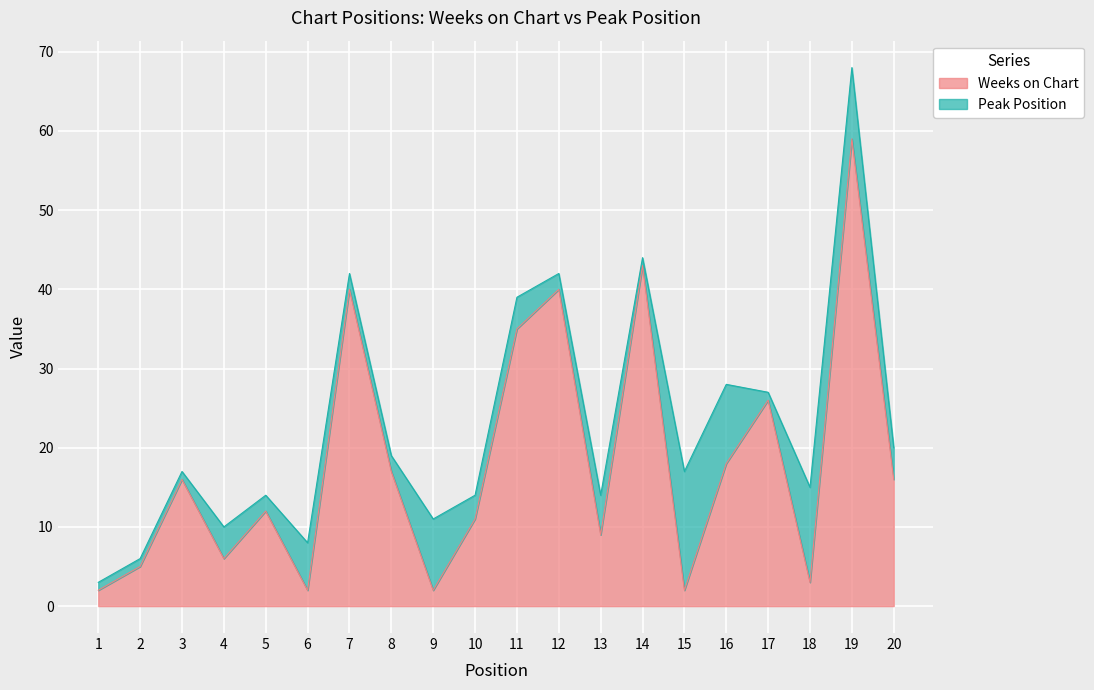

List the labels in order of value, smallest first.

1, 6, 9, 15, 18, 2, 4, 13, 10, 5, 3, 20, 8, 16, 17, 11, 7, 12, 14, 19